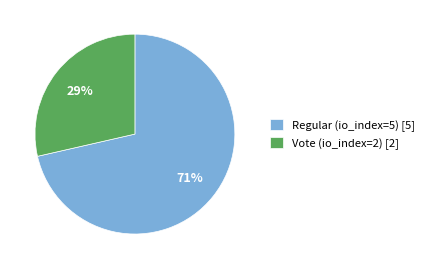

Which category has the biggest portion of the pie?

Regular (io_index=5)